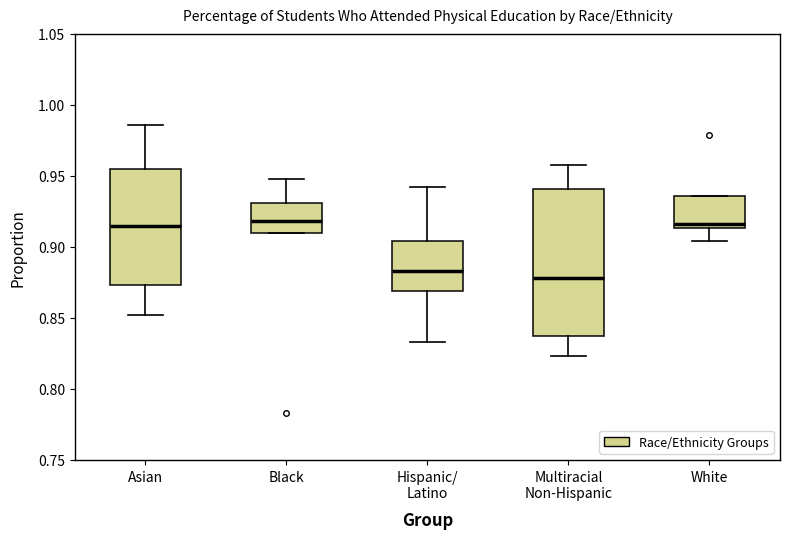

Reading left to right, read every box against the y-axis: the position of its median line, the range the box covers, and the ends of its whiskers. The values are not printed on the chart, so give them approximately, as read against the axis.

Asian: median 0.915, box 0.875 to 0.955, whiskers 0.850 to 0.985
Black: median 0.920, box 0.910 to 0.930, whiskers 0.910 to 0.950
Hispanic/ Latino: median 0.885, box 0.870 to 0.905, whiskers 0.835 to 0.940
Multiracial Non-Hispanic: median 0.880, box 0.835 to 0.940, whiskers 0.825 to 0.960
White: median 0.915 (just above the box's lower edge), box 0.915 to 0.935, whiskers 0.905 to 0.935